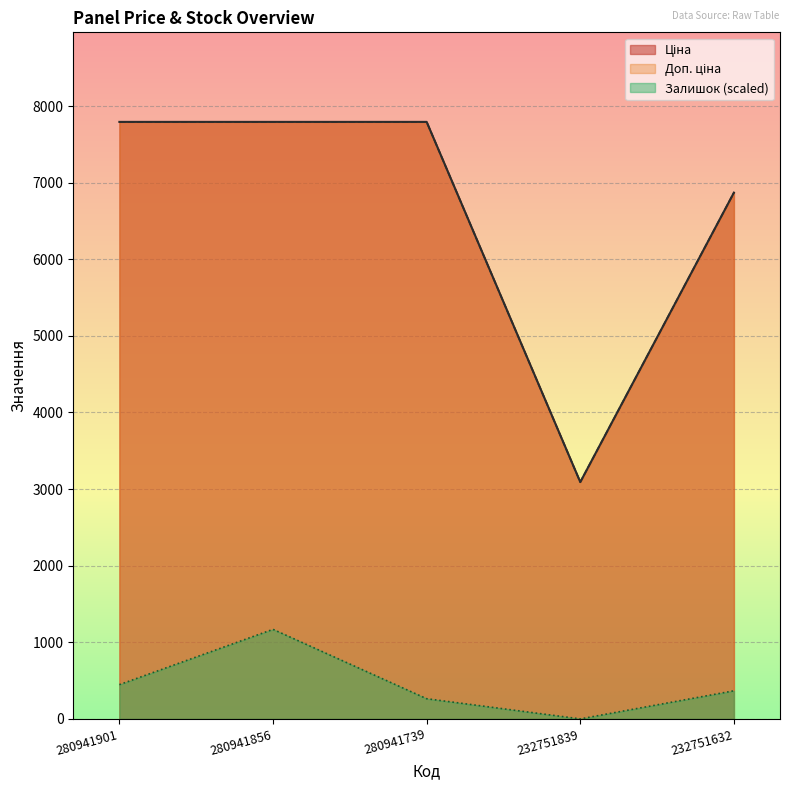

Reading left to right, transcribe all the data shown in this chart.

Ціна: 280941901=7792.9	280941856=7792.9	280941739=7792.9	232751839=3091.2	232751632=6869.4
Доп. ціна: 280941901=7792.9	280941856=7792.9	280941739=7792.9	232751839=3091.0	232751632=6869.4
Залишок: 280941901=446.9	280941856=1168.9	280941739=263.6	232751839=0.0	232751632=366.7